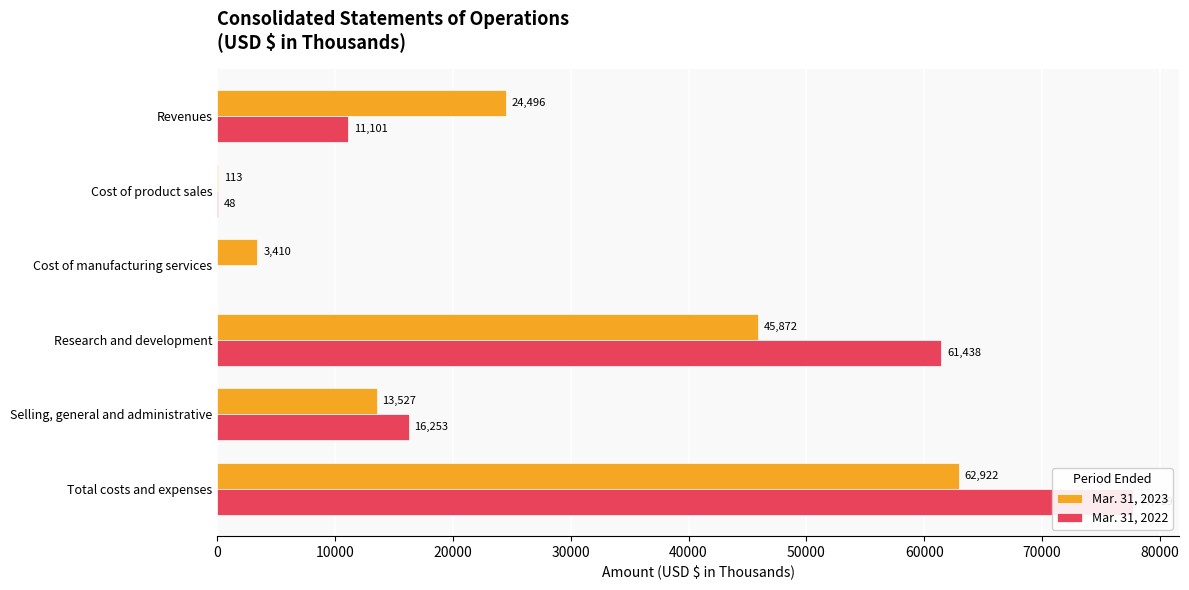

Which series has the largest total across all categories?

Mar. 31, 2022